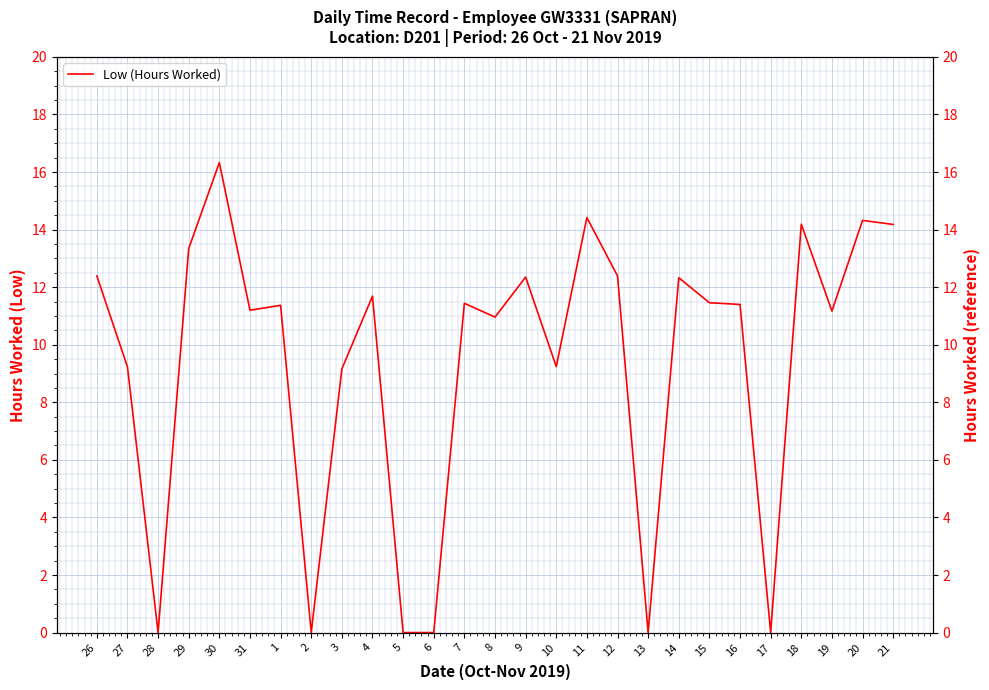

What is the difference between the maximum and minimum values?

16.3